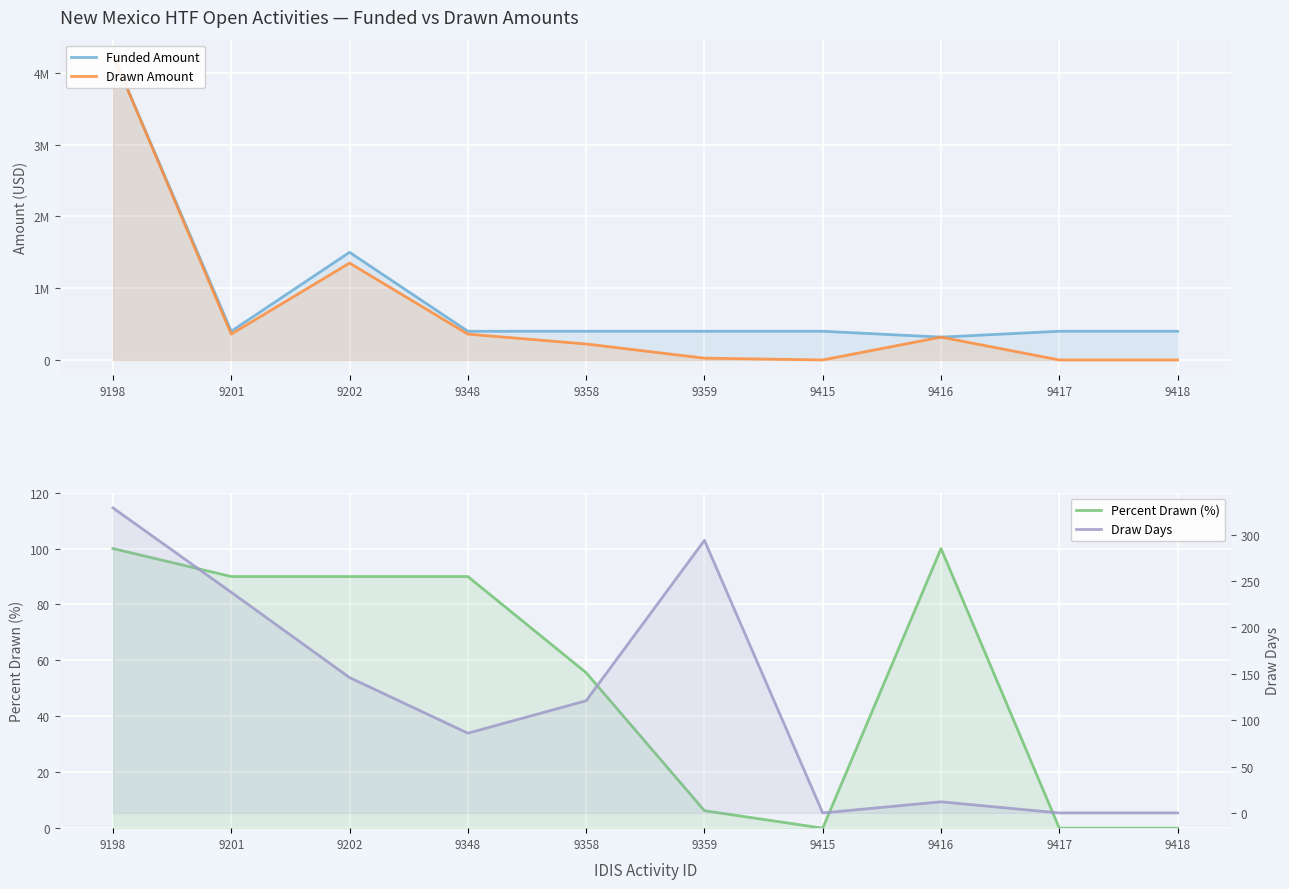

In Draw Days, how many points are higher than both neighbors (excluding endpoints)?

2